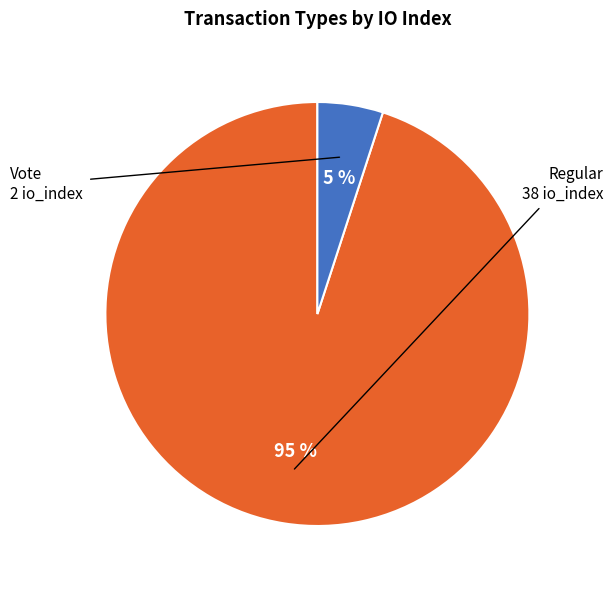

To the nearest percent, what is the average slice percentage?

50%